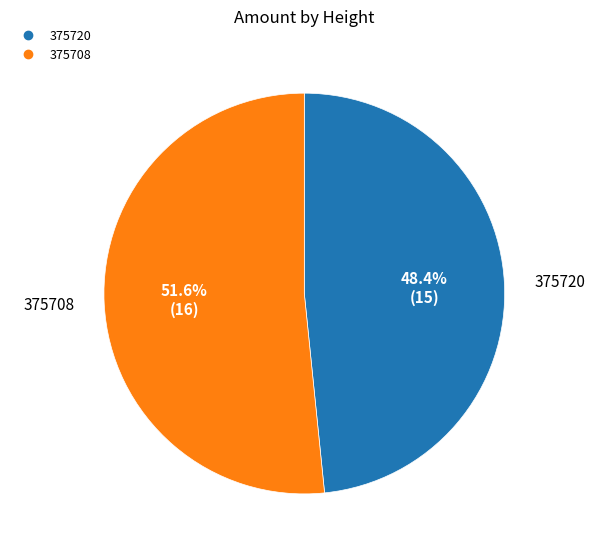

Between 375708 and 375720, which is larger?

375708